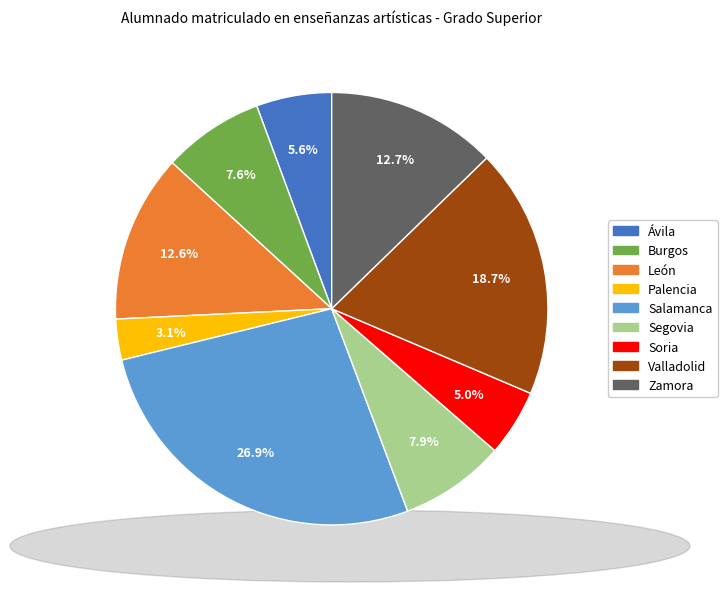

Does León account for over 50% of the chart?

No